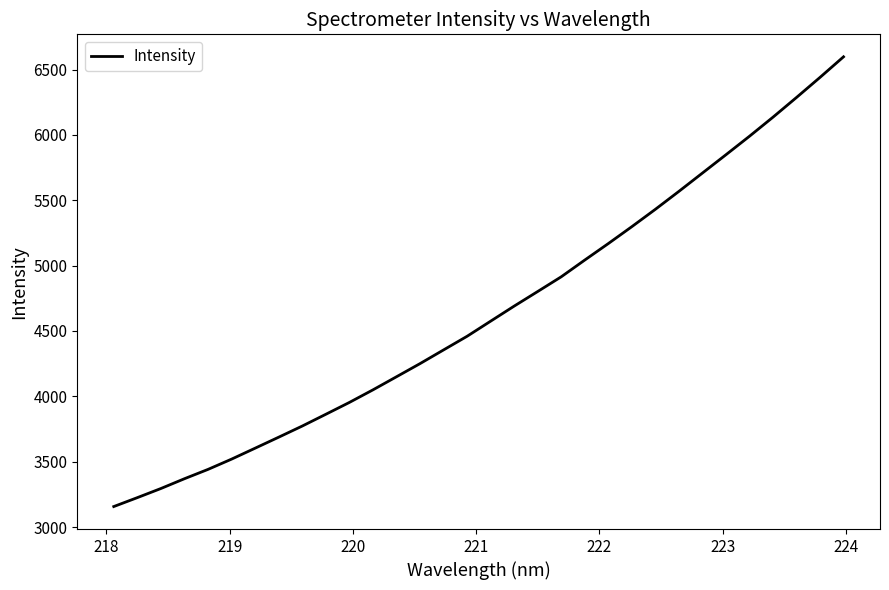

What is the maximum value shown in the chart?

6597.4